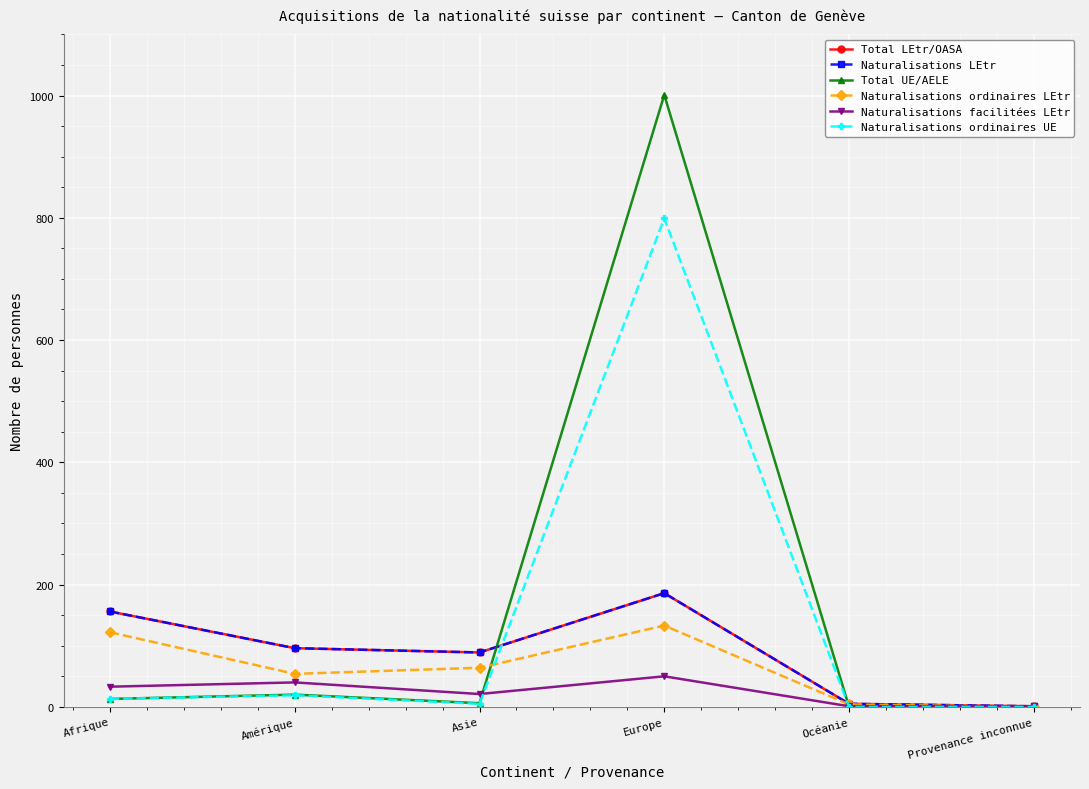

List the series in order of their peak value, highest first.

Total UE/AELE, Naturalisations ordinaires UE, Total LEtr/OASA, Naturalisations LEtr, Naturalisations ordinaires LEtr, Naturalisations facilitées LEtr